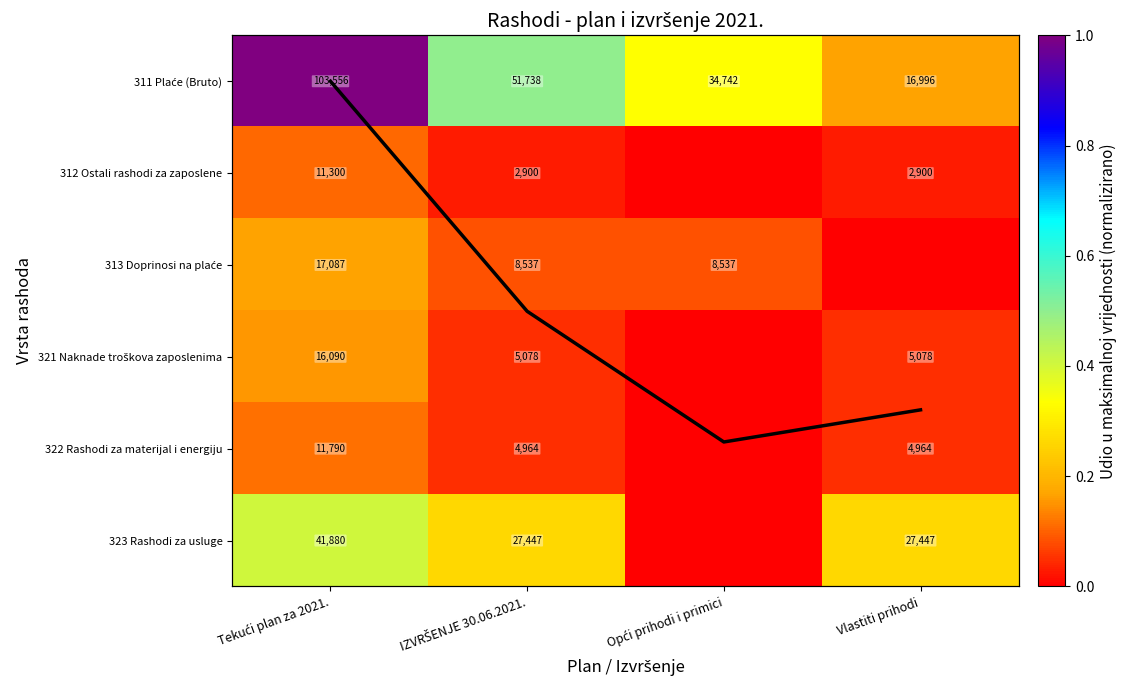

Which has a higher value, IZVRŠENJE 30.06.2021. or Opći prihodi i primici?

IZVRŠENJE 30.06.2021.